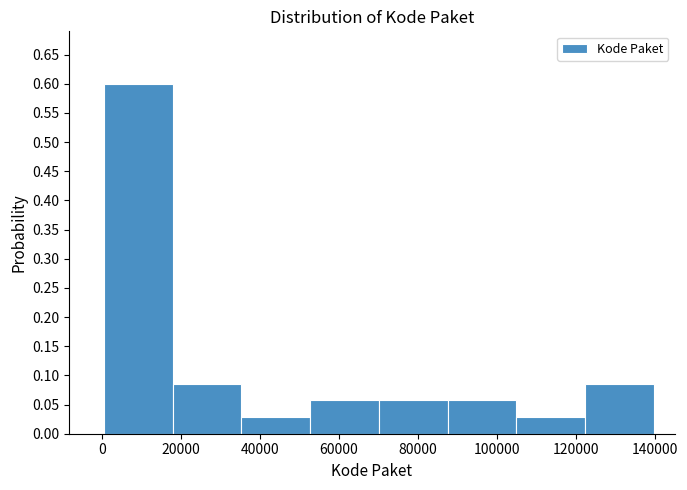

How tall is the bar that spans 122000 to 140000 on the x-axis? Neither the bar edges nor the heights are printed on the chart, so give them approximately, as read against the axes.

0.085